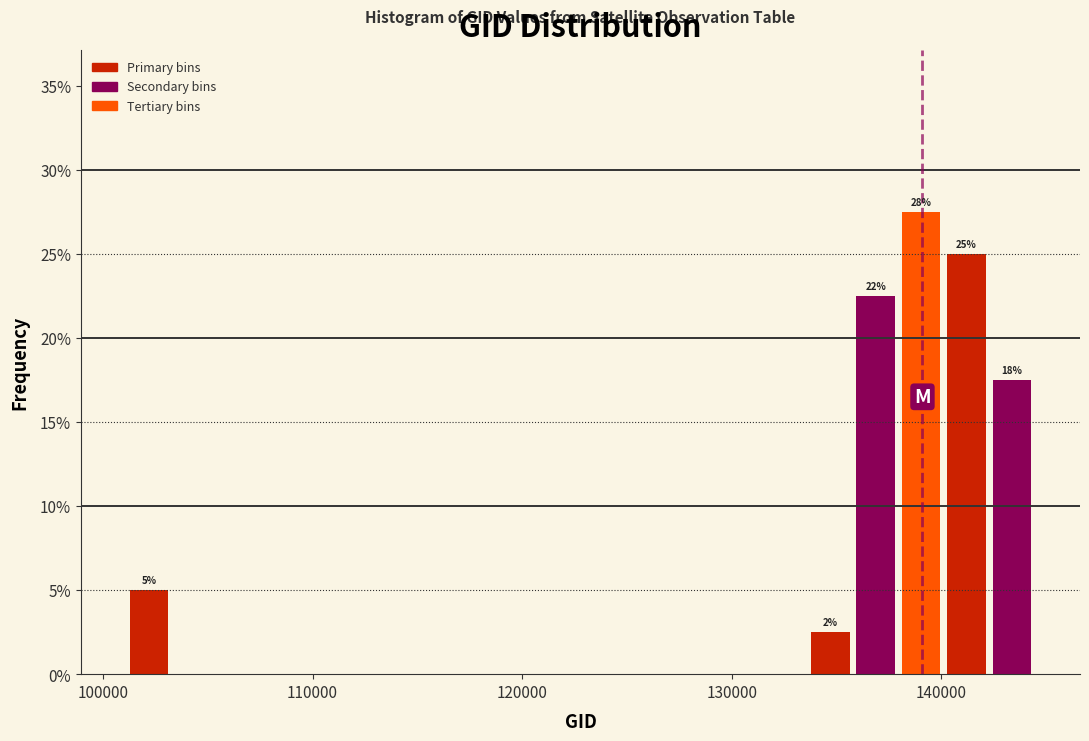

Read against the x-axis, roughly where is the centre of the tallest bar?

139000